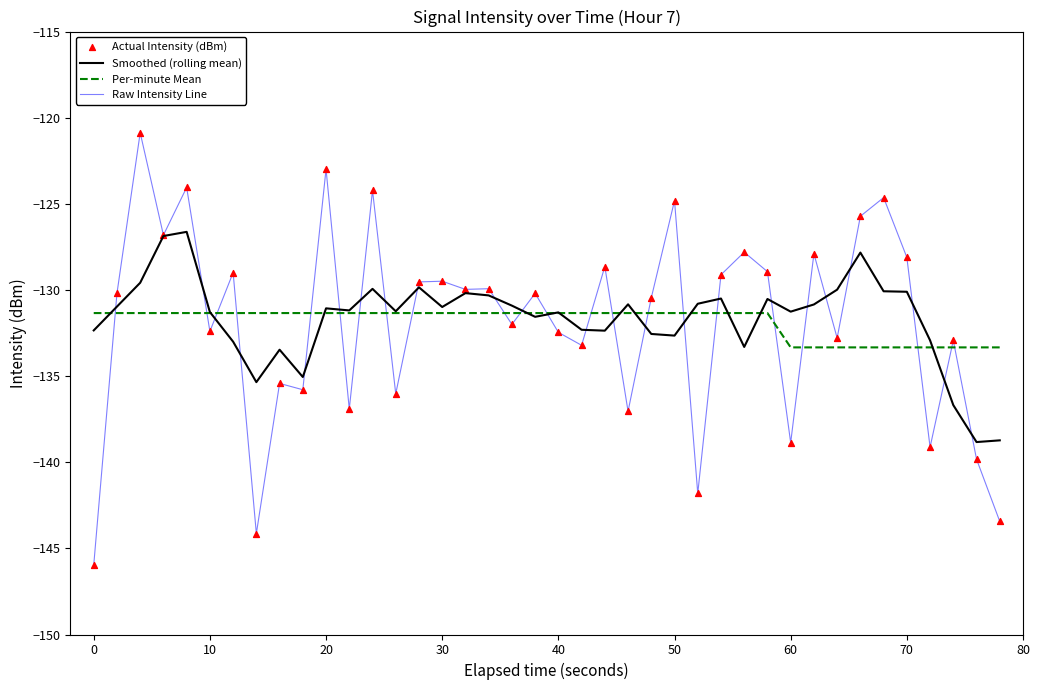

Which series has the largest range (max minus min)?

Raw Intensity Line